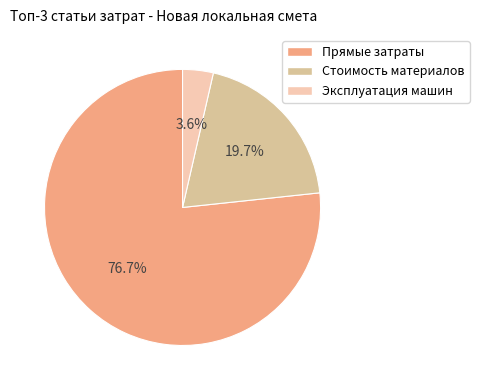

Is there any slice that represents more than half of the pie?

Yes